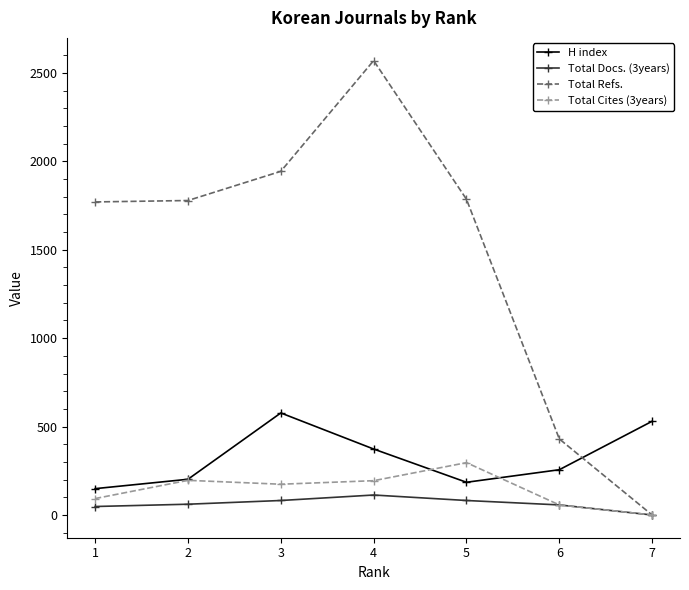

Does the chart display data point markers on the line(s)?

Yes